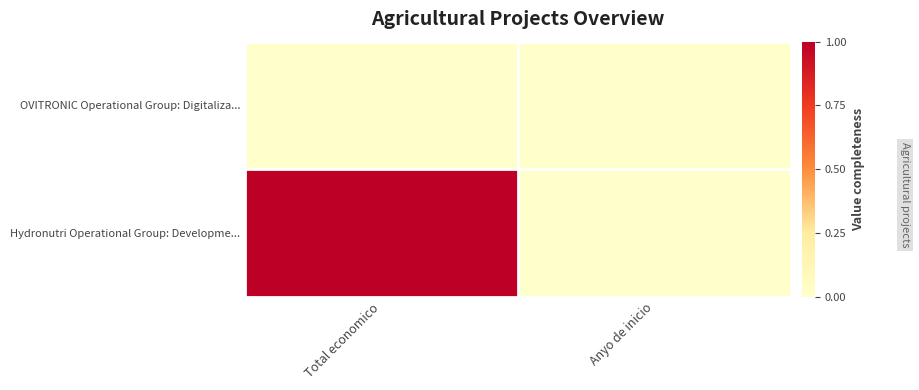

Which label corresponds to the largest value in the chart?

Total economico